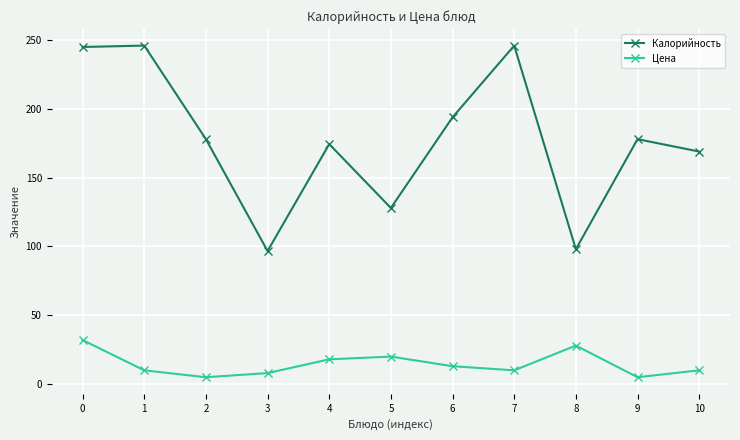

True or false: Цена and Калорийность intersect in this chart.

False